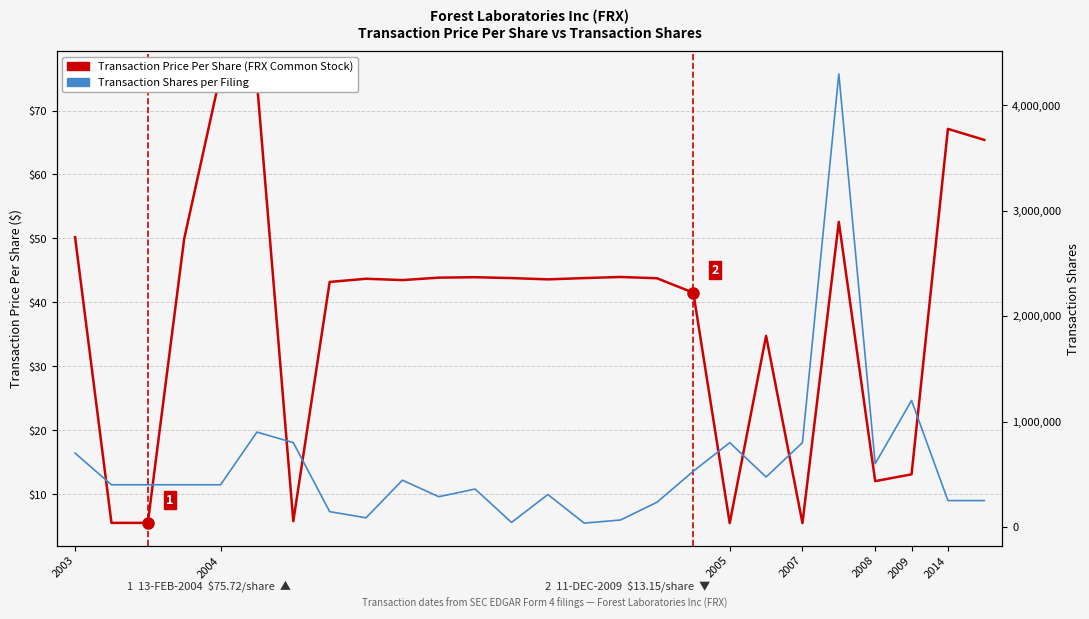

True or false: Transaction Price Per Share (FRX) has a value of 44.0 at 15.

True